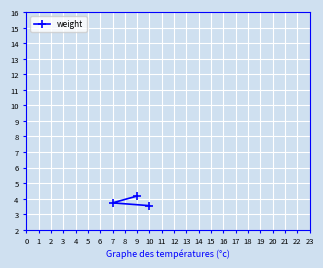

What is the difference between the values at 10 and 7?

0.2